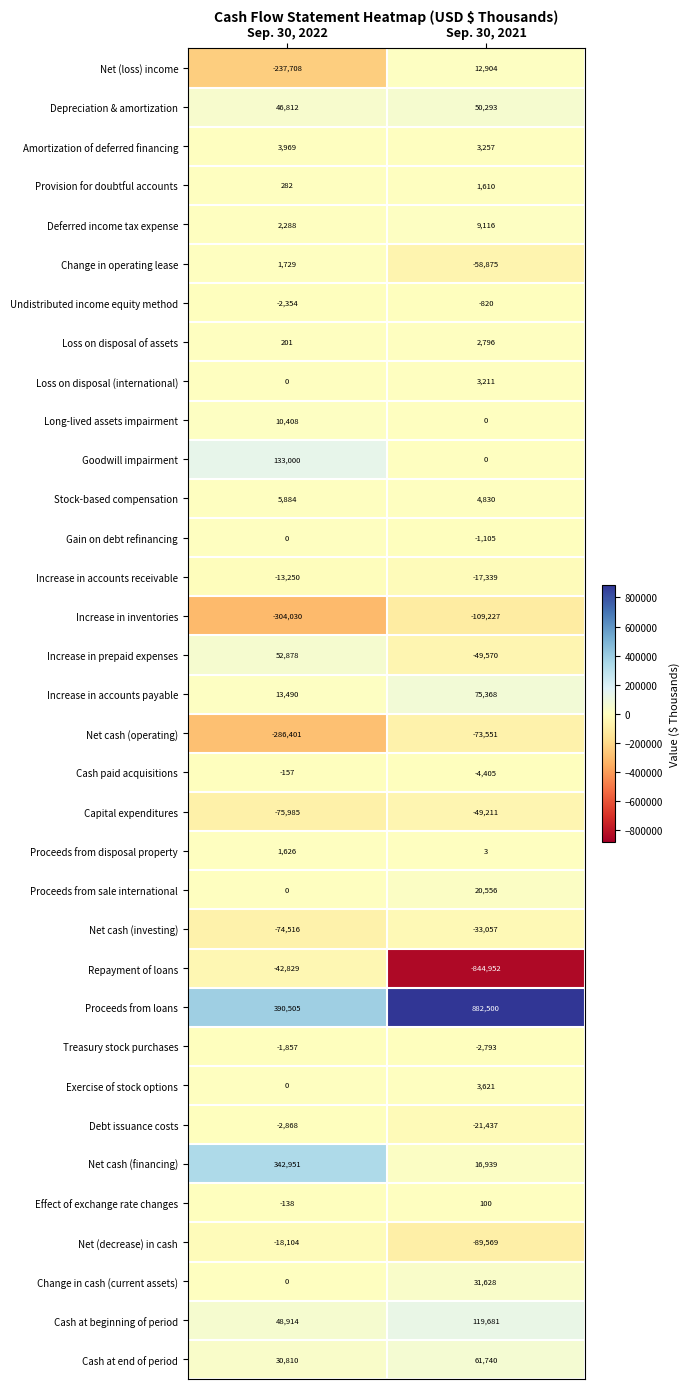

Which series has the largest total across all categories?

Proceeds from loans